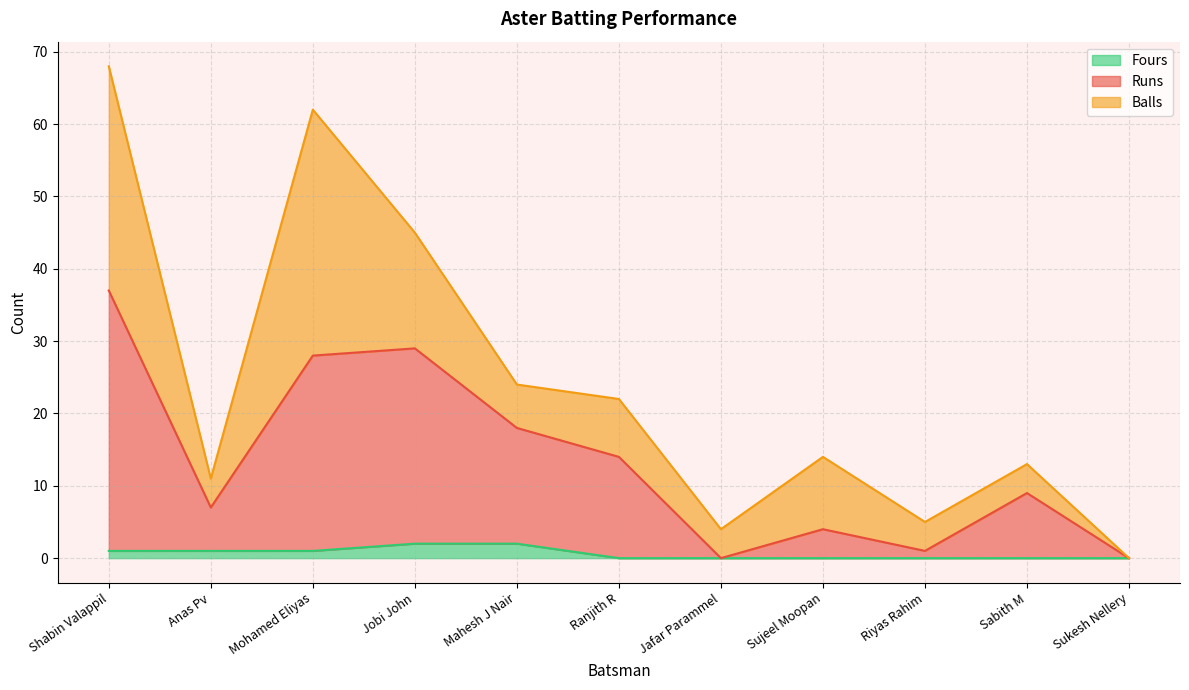

True or false: Fours has more than 2 interior local peaks.

False